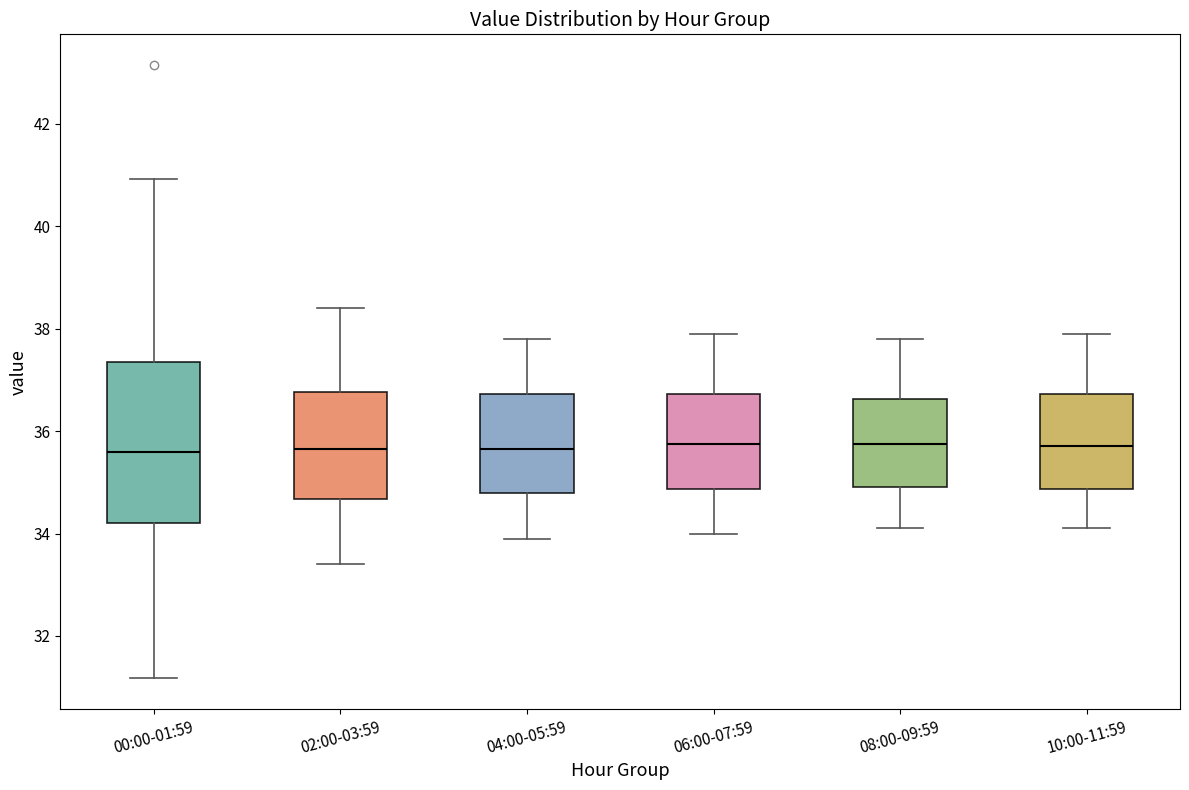

Where does the upper whisker of the box for 00:00-01:59 end on the y-axis? The values are not printed on the chart, so give them approximately, as read against the axis.

41.0